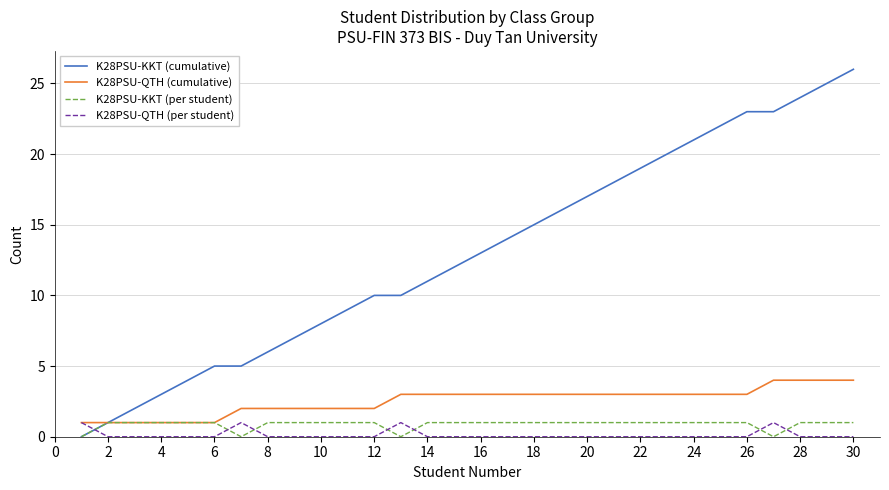

Which series ends up on top after the final intersection of K28PSU-KKT (per student) and K28PSU-QTH (per student)?

K28PSU-KKT (per student)